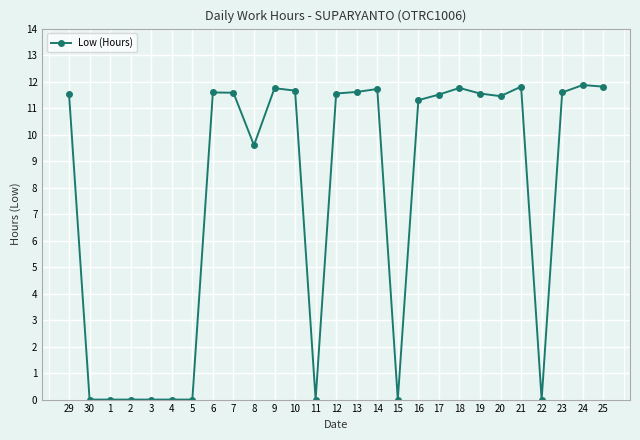

What is the change in value from 18 to 22?

-11.8